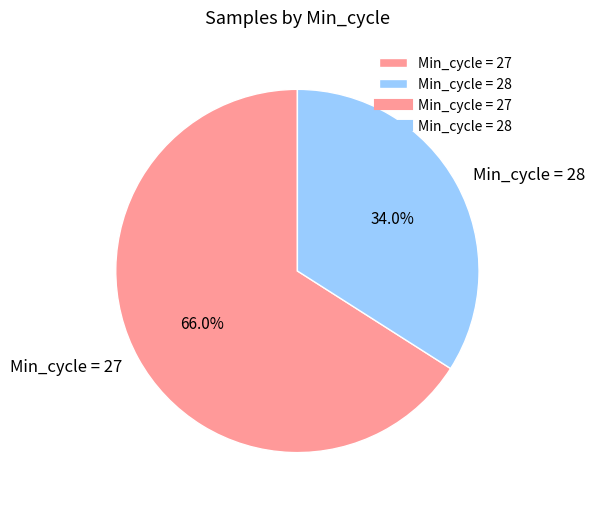

How many slices are in this pie chart?

2